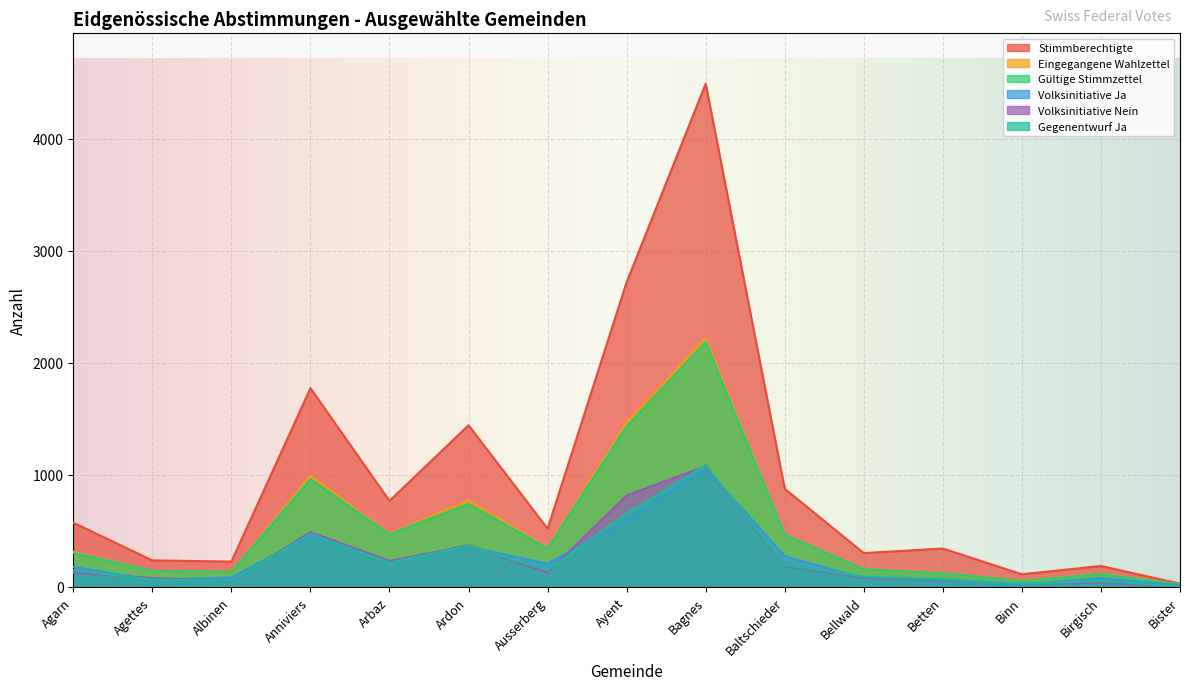

In Gültige Stimmzettel, how many points are lower than both neighbors (excluding endpoints)?

4